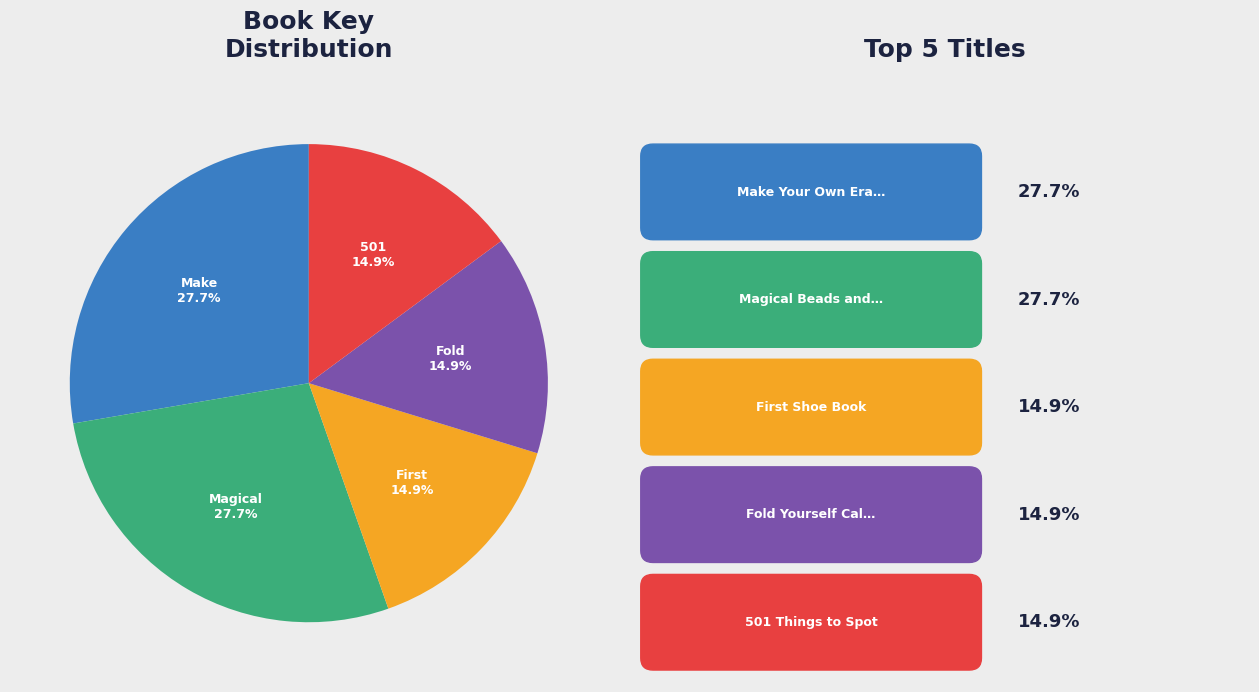

How many segments does this pie chart have?

5